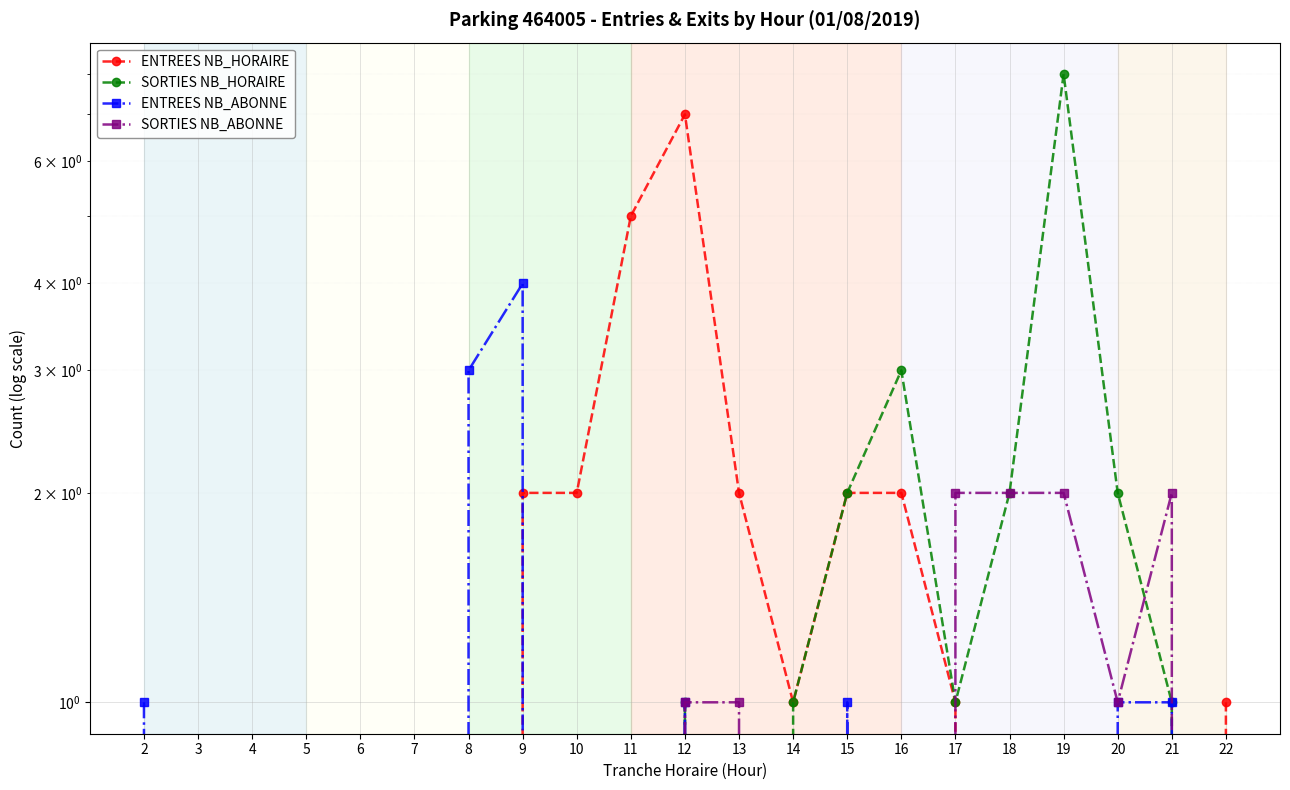

Which has a higher value, 8 or 16?

16